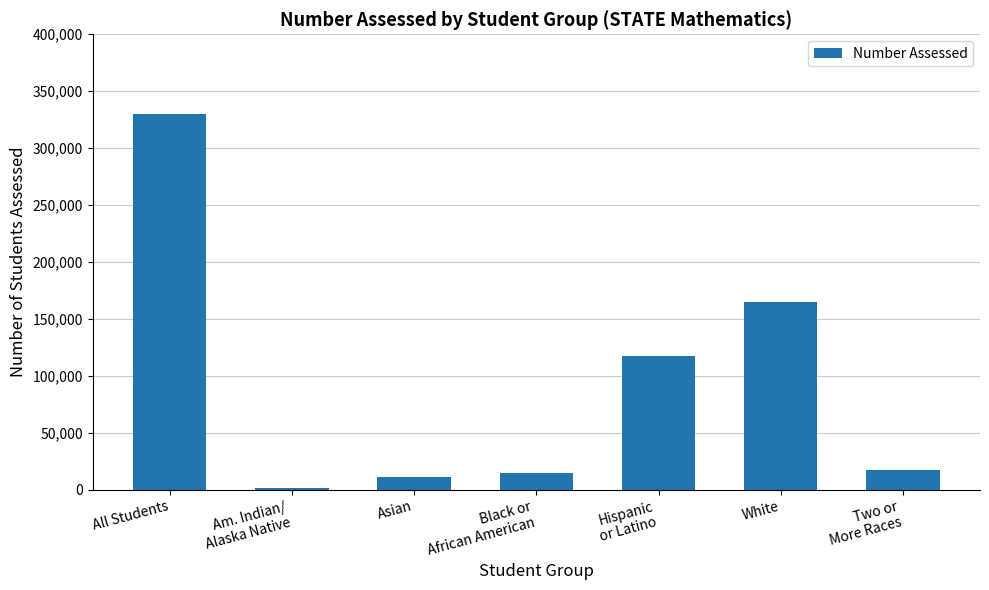

How many values are below 17468?

3